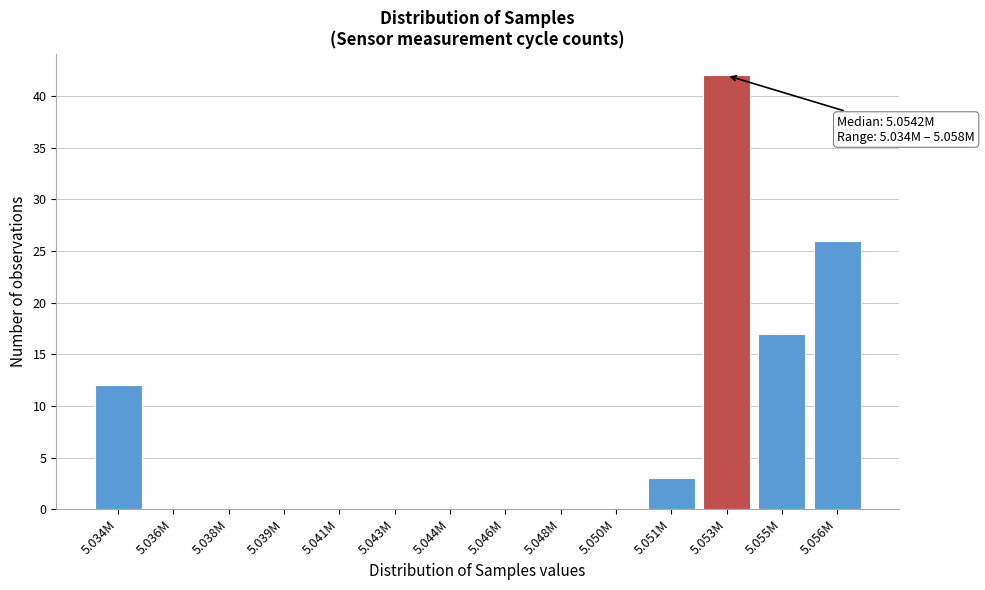

Reading right to left, what are all the values shown in this chart?

5.056M=26	5.055M=17	5.053M=42	5.051M=3	5.050M=0	5.048M=0	5.046M=0	5.044M=0	5.043M=0	5.041M=0	5.039M=0	5.038M=0	5.036M=0	5.034M=12